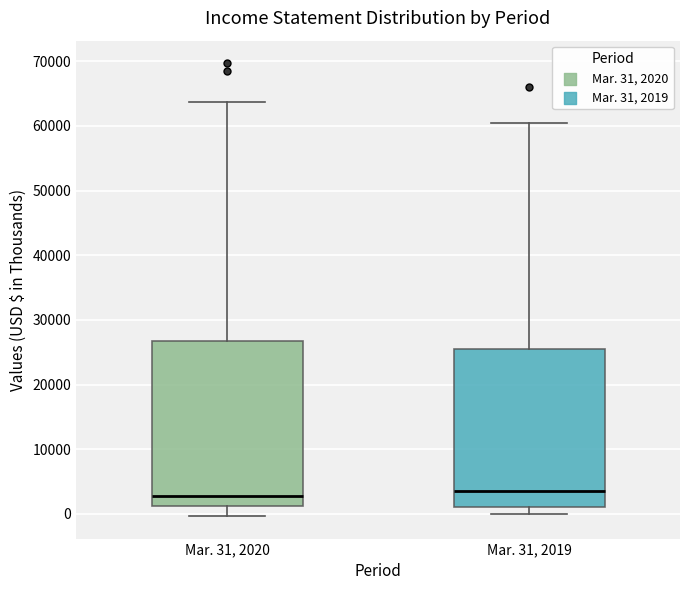

Reading left to right, read every box against the y-axis: the position of its median line, the range the box covers, and the ends of its whiskers. The values are not printed on the chart, so give them approximately, as read against the axis.

Mar. 31, 2020: median 3000, box 1000 to 27000, whiskers 0 to 64000
Mar. 31, 2019: median 4000, box 1000 to 26000, whiskers 0 to 60000